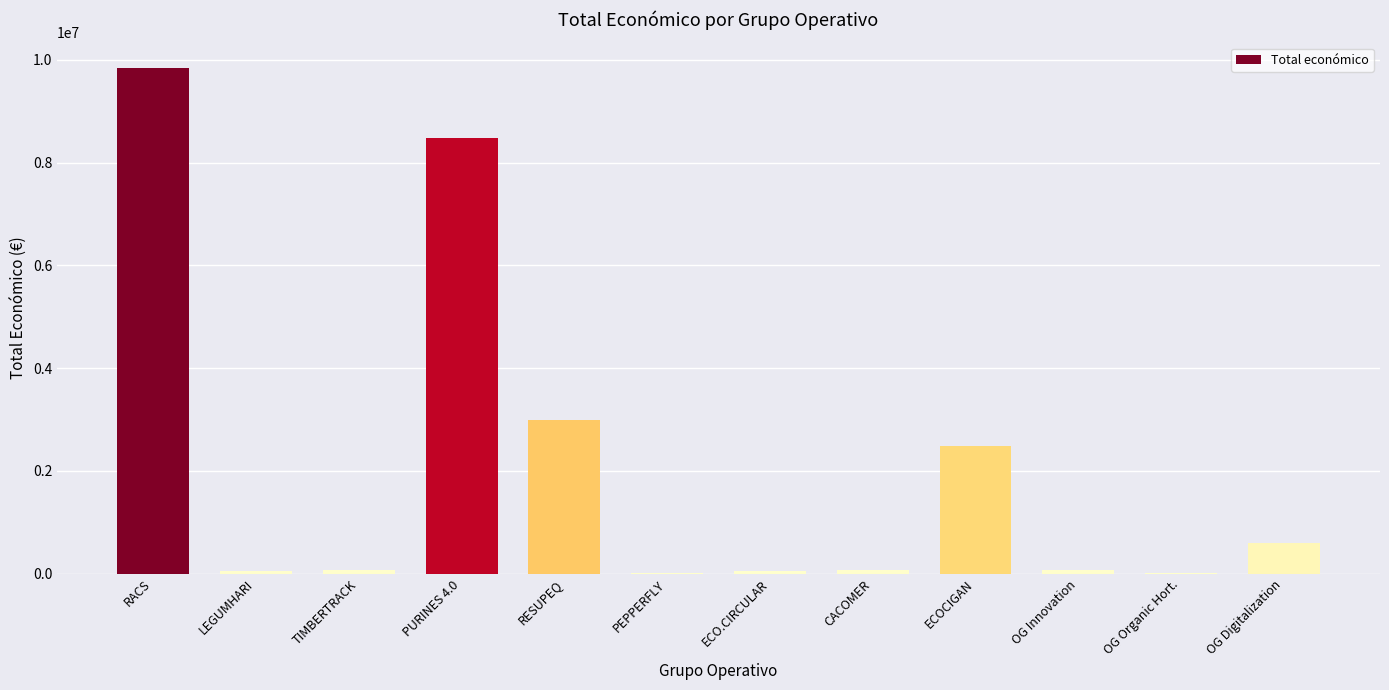

The value at OG Digitalization is 588146. True or false?

True